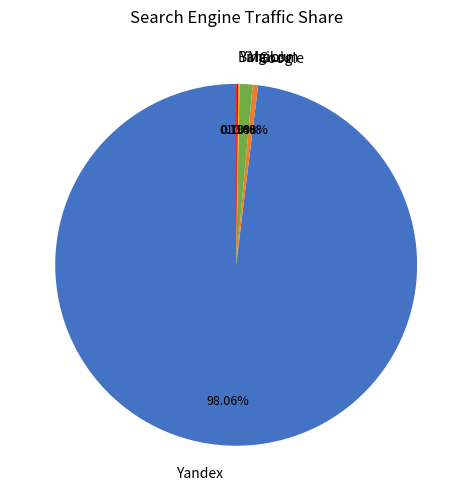

Is the sum of Mail.ru and Google greater than half?

No